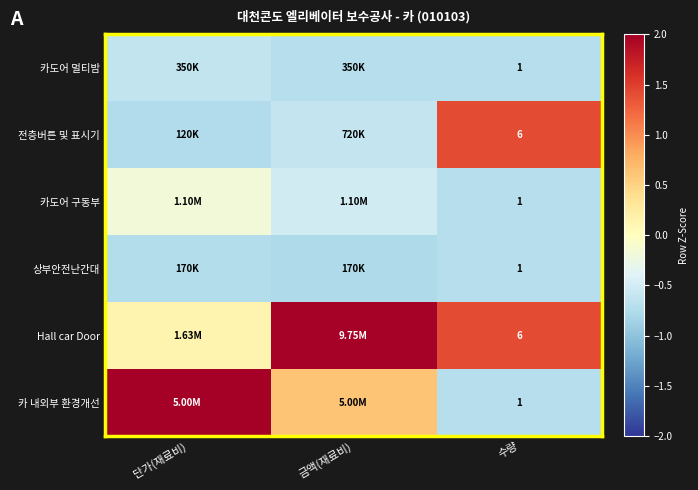

What is the difference between the 카도어 멀티밤 values at 금액(재료비) and 단가(재료비)?

0.1